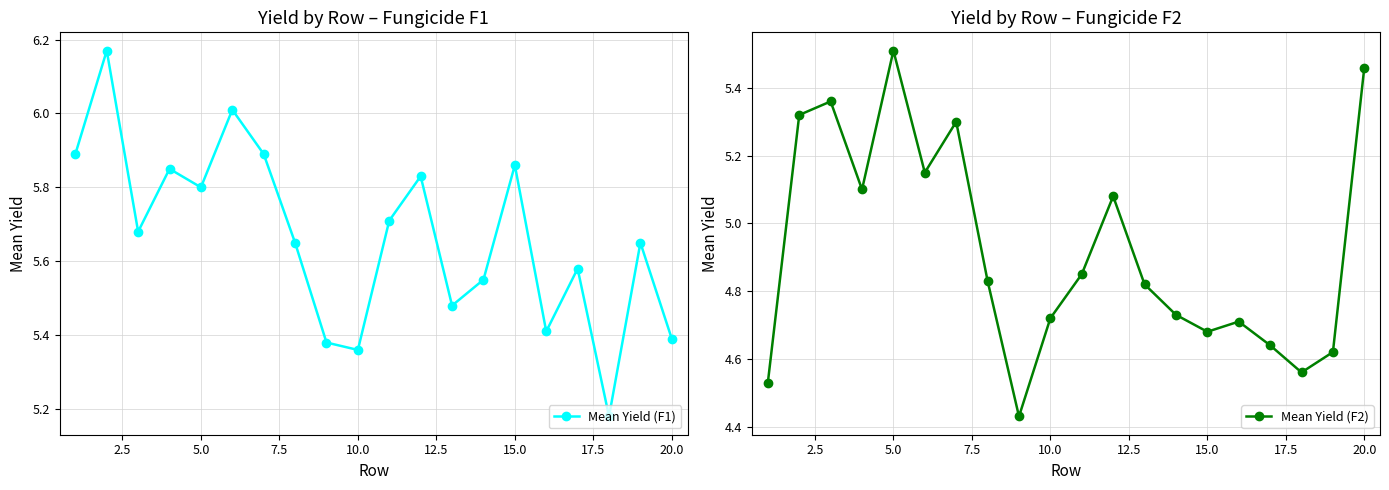

Is it true that Mean Yield (F2) equals 8.6 at 20.0?

False